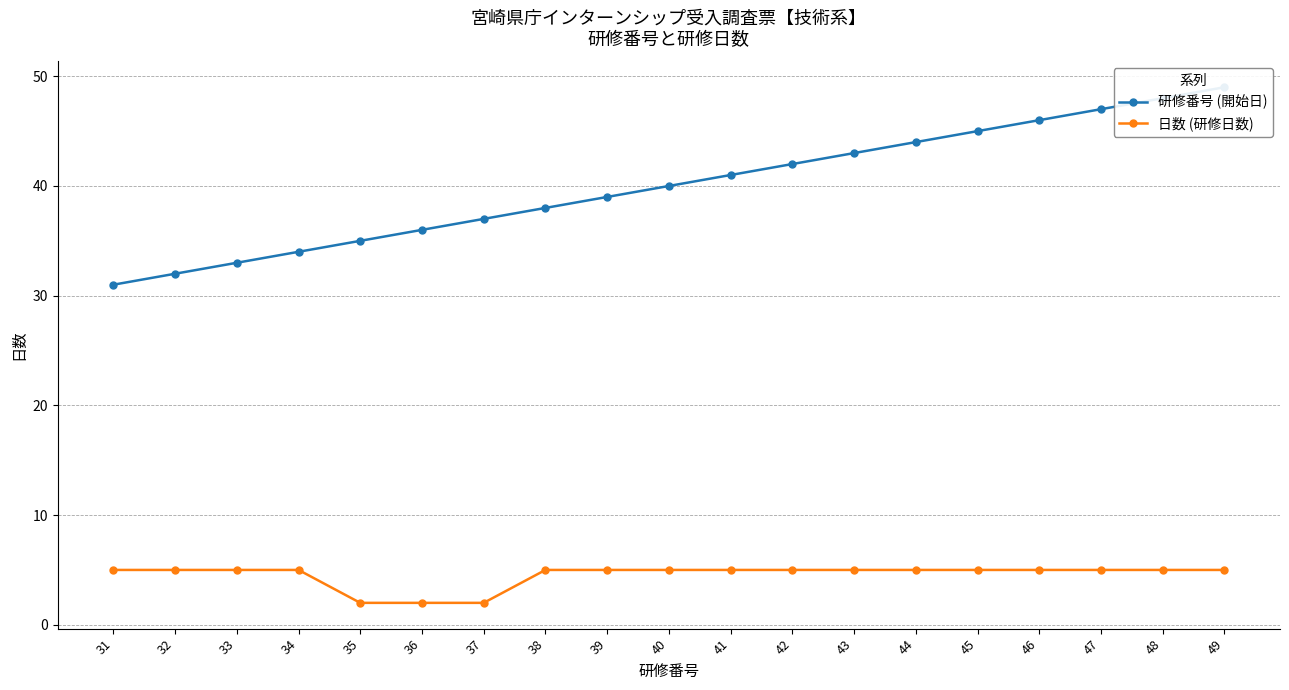

True or false: 日数 (研修日数) has more than 0 interior local peaks.

False